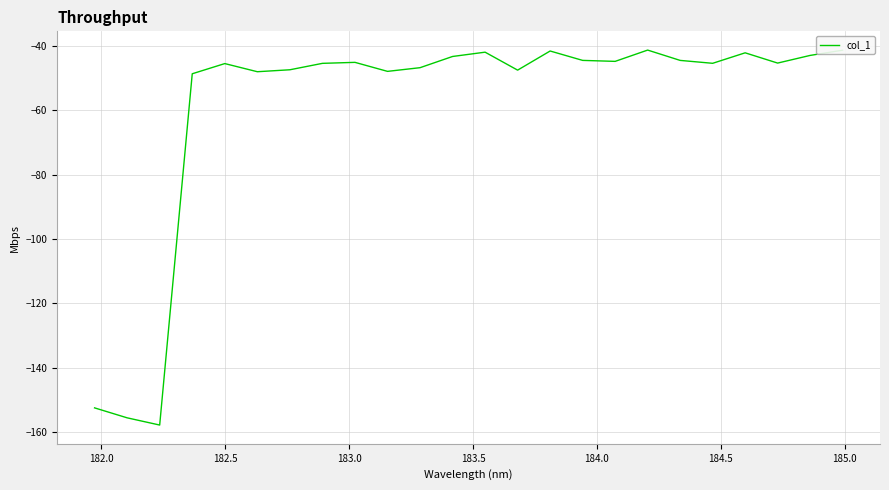

What is the greatest value displayed?

-41.4